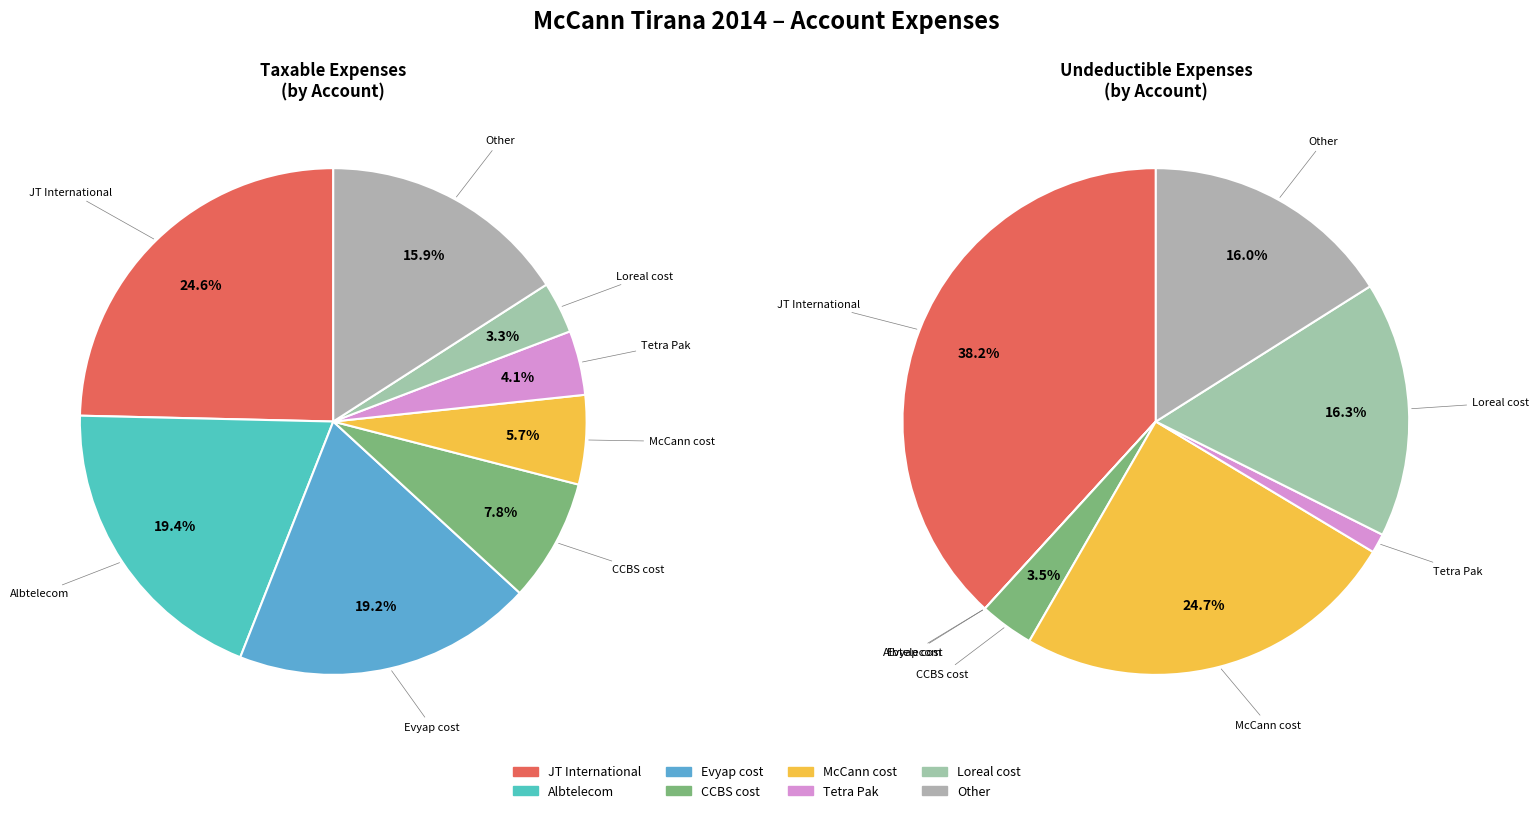

To the nearest percent, what is the difference between the largest and smallest slice percentages?

38%